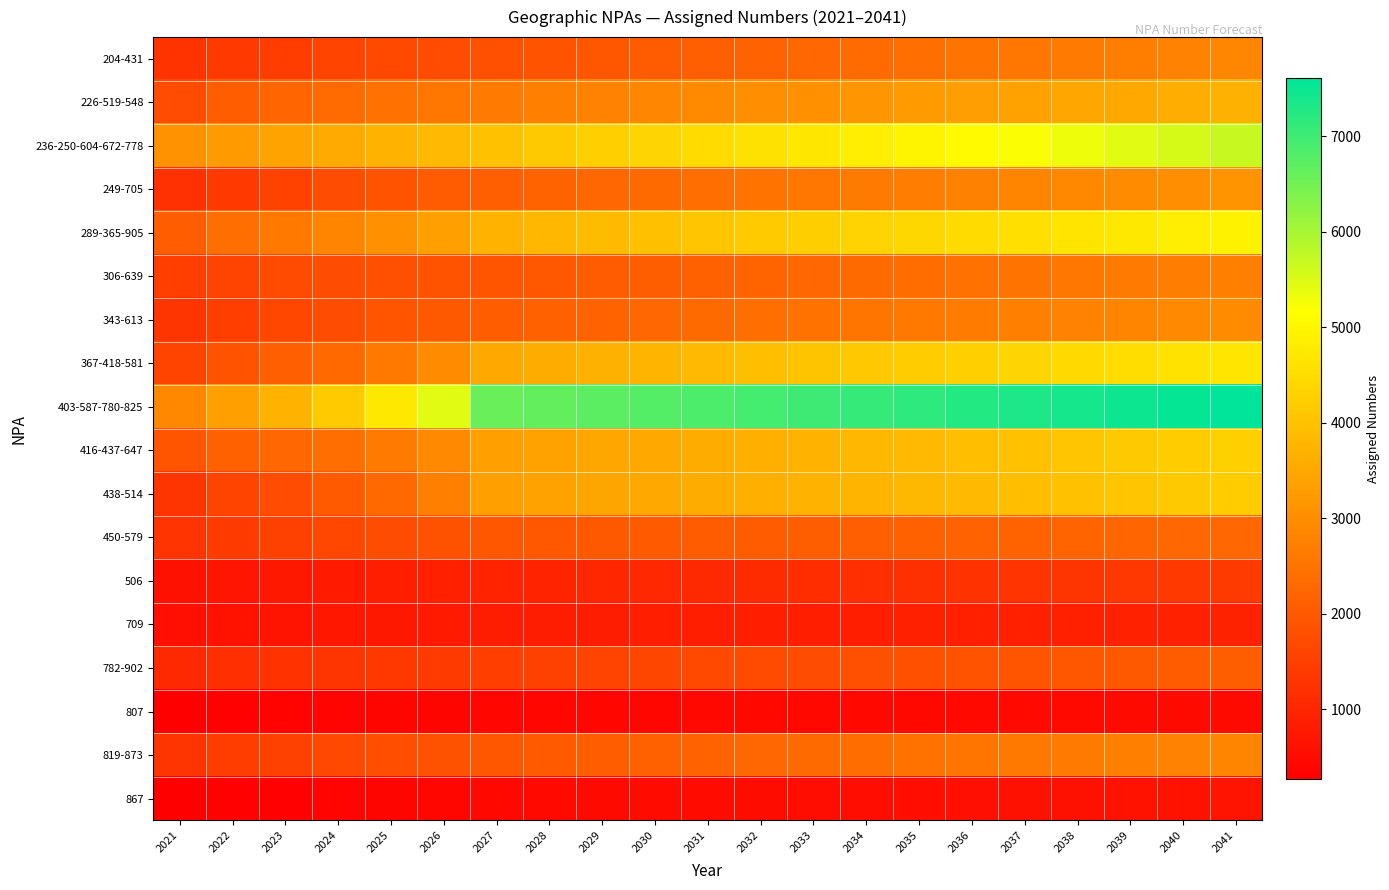

At how many categories does at least one series exceed 5472?

15